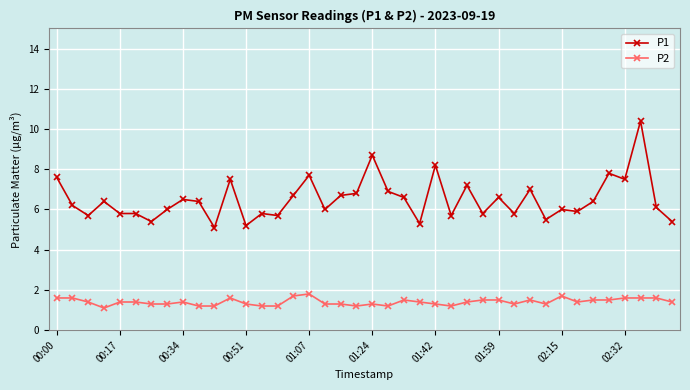

Does the chart have visible grid lines?

Yes